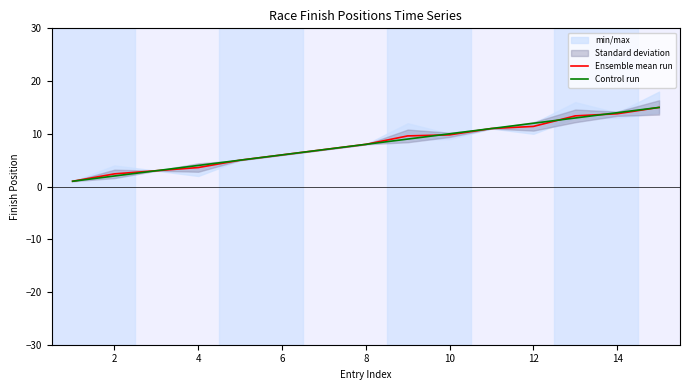

What is the average value of the Control run series?

8.0